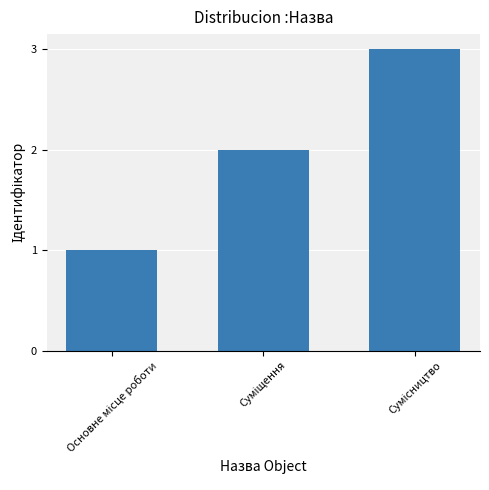

How many bars are there in total?

3